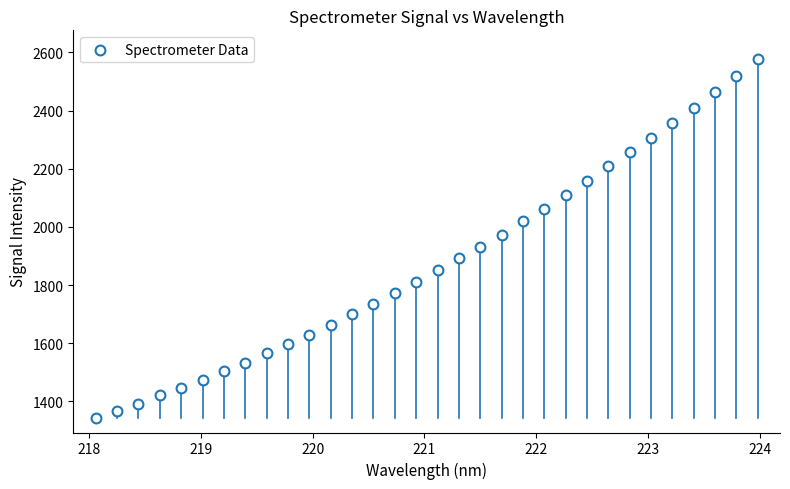

What is the range of X values (max minus min)?

5.9